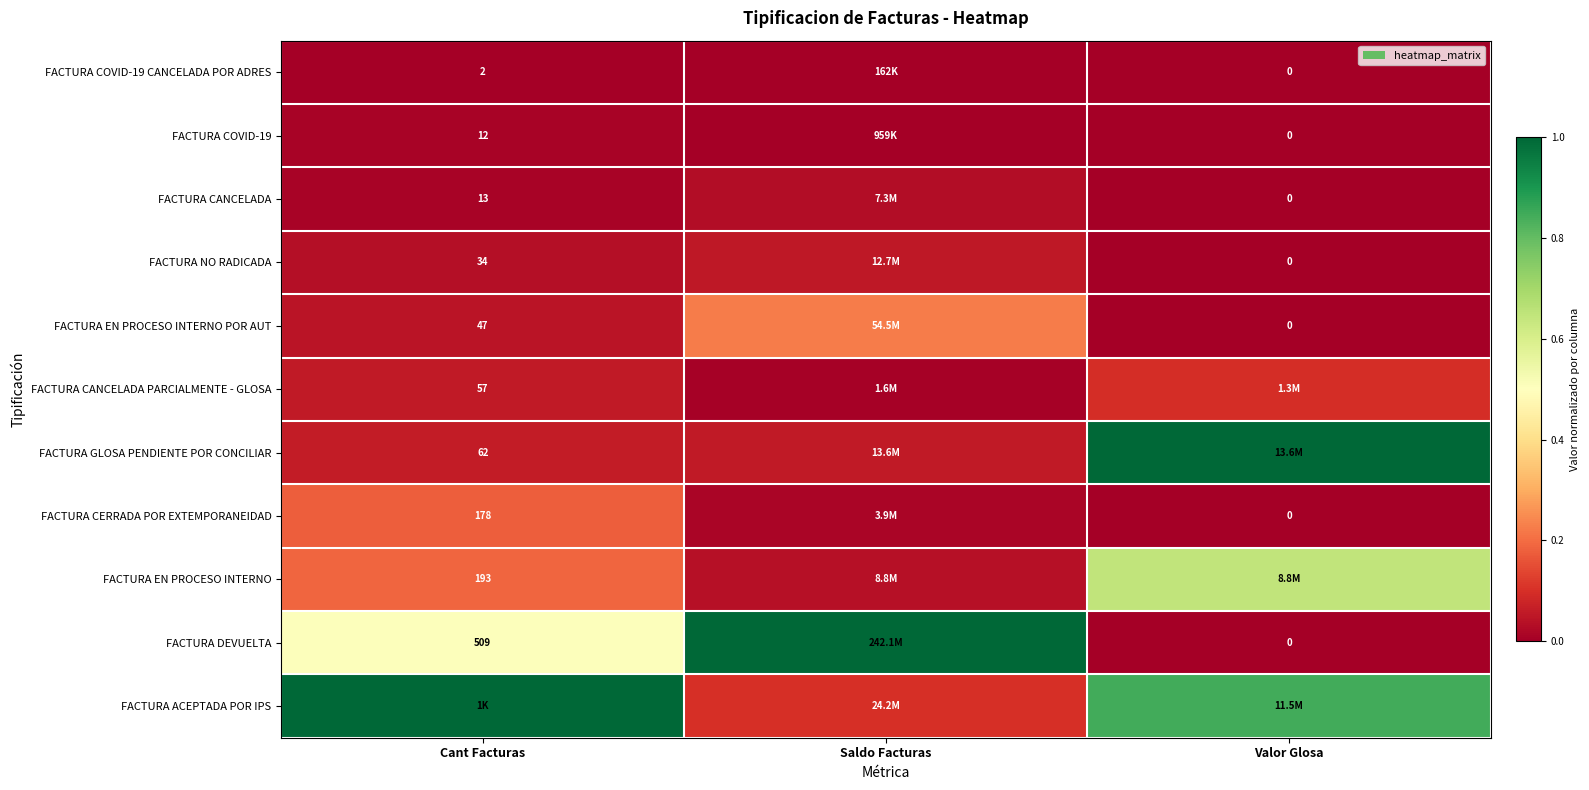

Is the value of FACTURA EN PROCESO INTERNO POR AUT at Cant Facturas greater than the value of FACTURA NO RADICADA at Cant Facturas?

Yes